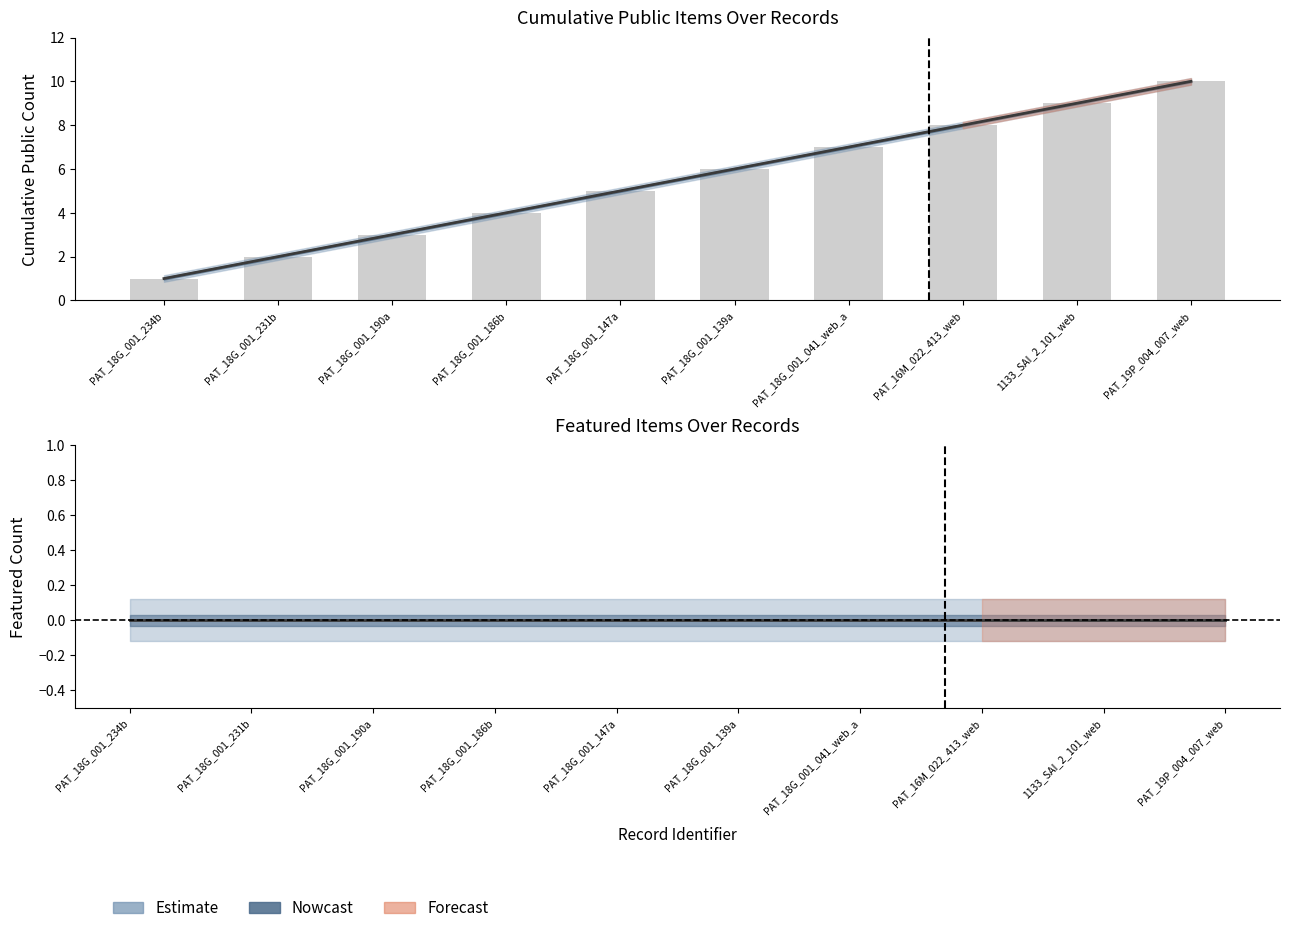

Is the value of public (Estimate) at PAT_18G_001_186b greater than the value of featured (Estimate) at PAT_18G_001_190a?

Yes